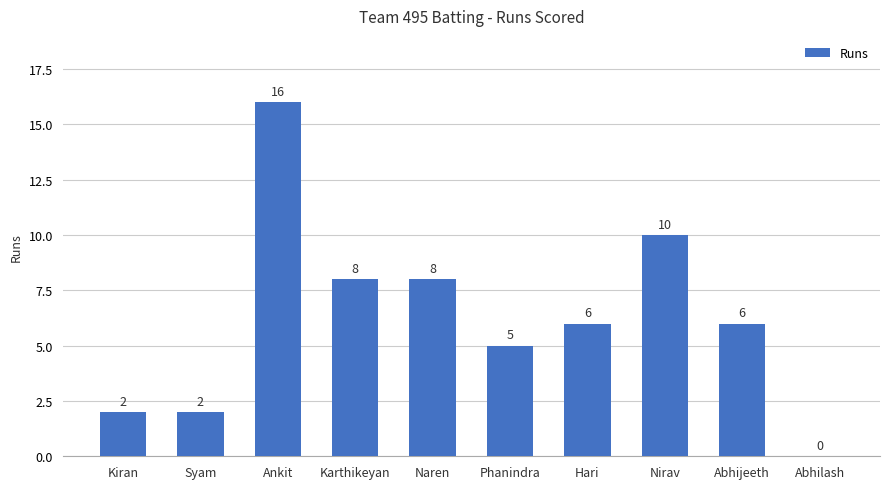

What is the sum of all values?

63